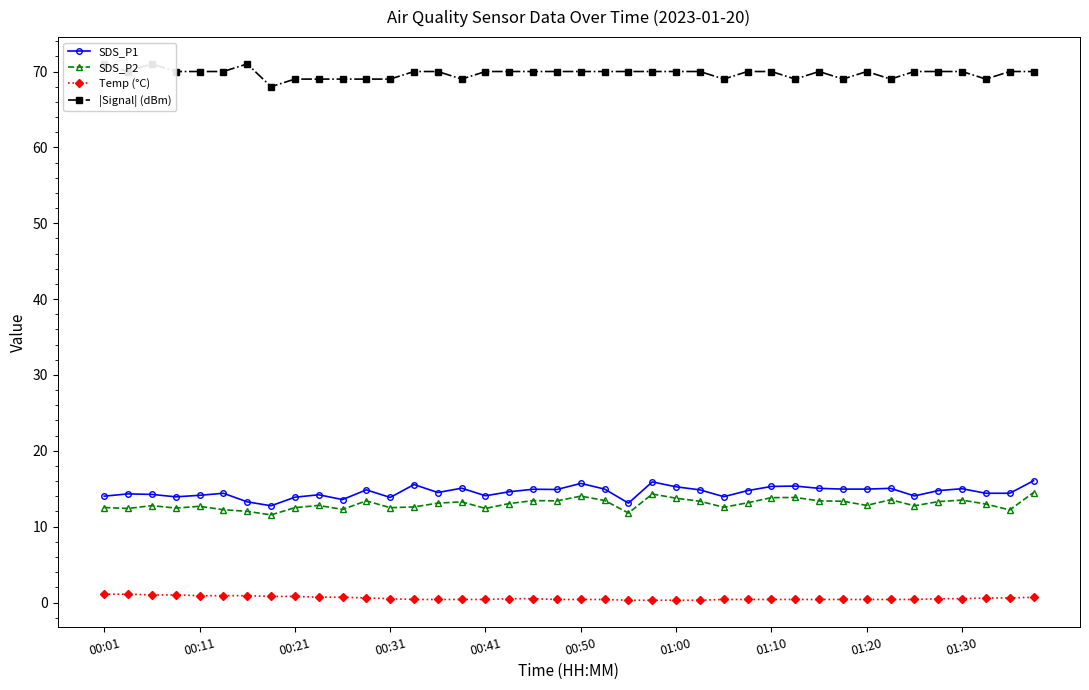

Count the number of categories in the chart.

40